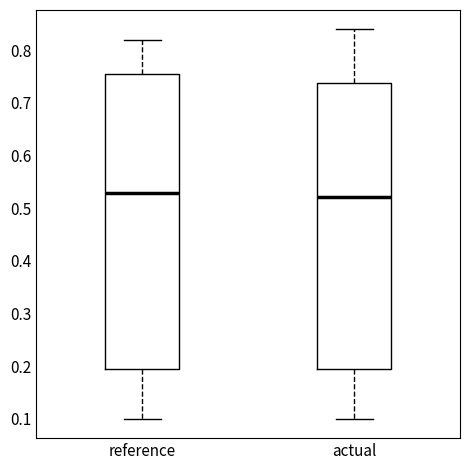

Reading left to right, read every box against the y-axis: the position of its median line, the range the box covers, and the ends of its whiskers. The values are not printed on the chart, so give them approximately, as read against the axis.

reference: median 0.53, box 0.19 to 0.76, whiskers 0.10 to 0.82
actual: median 0.52, box 0.19 to 0.74, whiskers 0.10 to 0.84